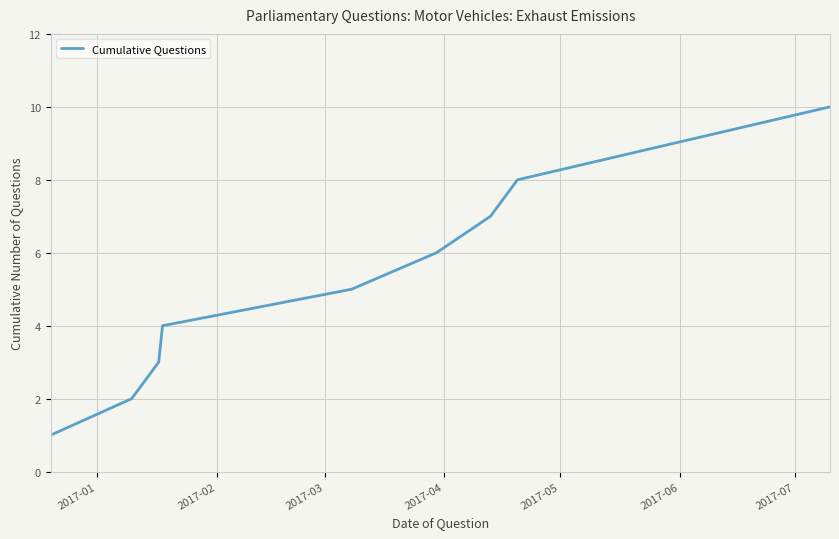

How many values are between 3 and 7?

5